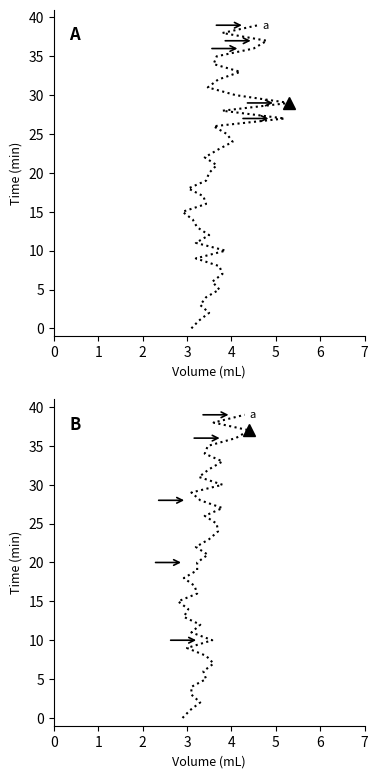

At which category is the sum across all series the highest?

39